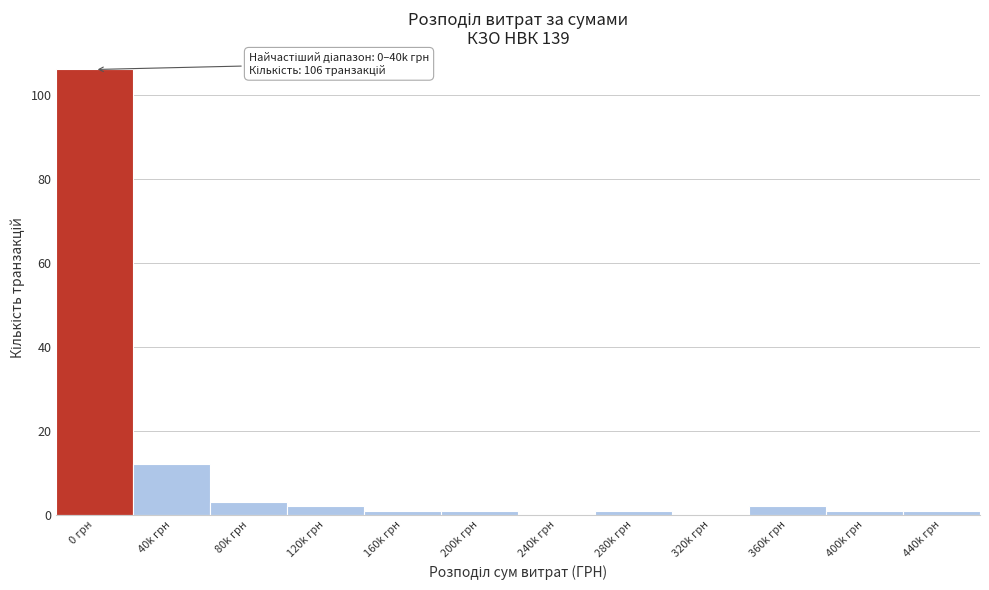

Reading left to right, extract all data points from this chart.

0 грн=106	40k грн=12	80k грн=3	120k грн=2	160k грн=1	200k грн=1	240k грн=0	280k грн=1	320k грн=0	360k грн=2	400k грн=1	440k грн=1